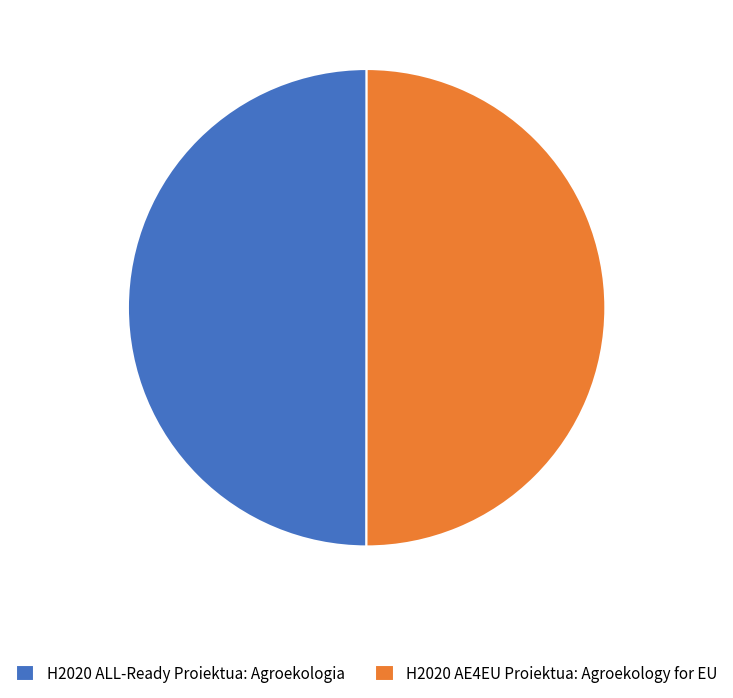

Count the number of slices in the pie.

2